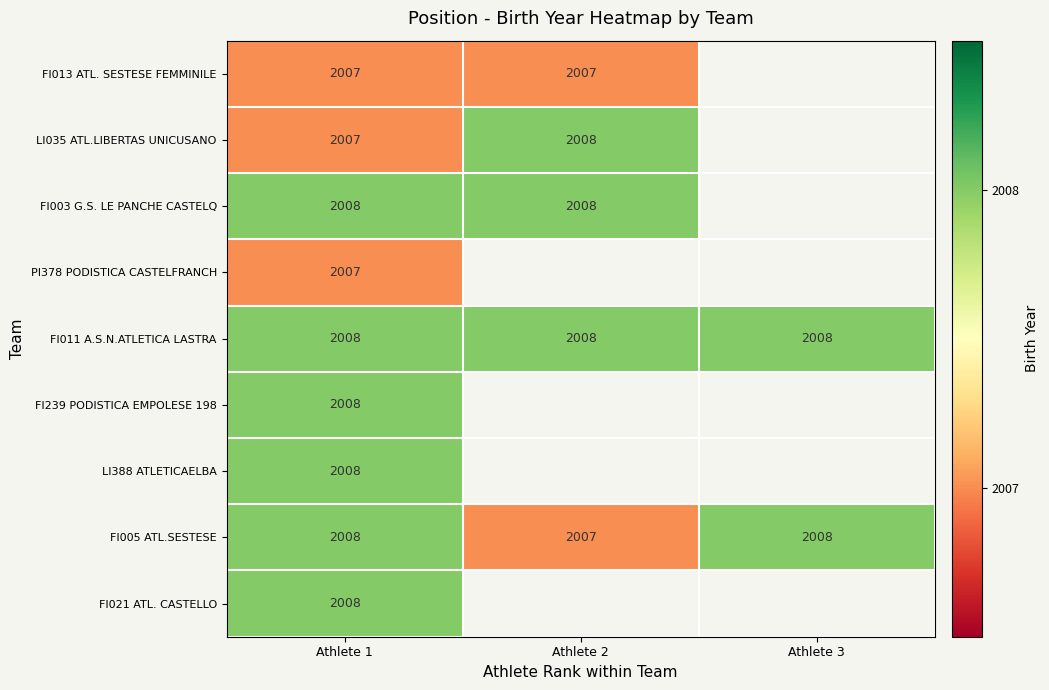

Is it true that PI378 PODISTICA CASTELFRANCH equals 887 at Athlete 1?

False